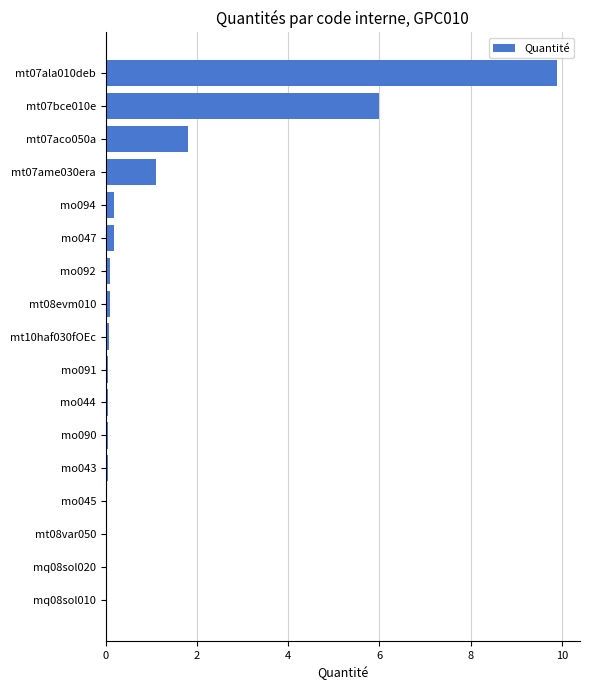

What is the sum of all values?

19.7